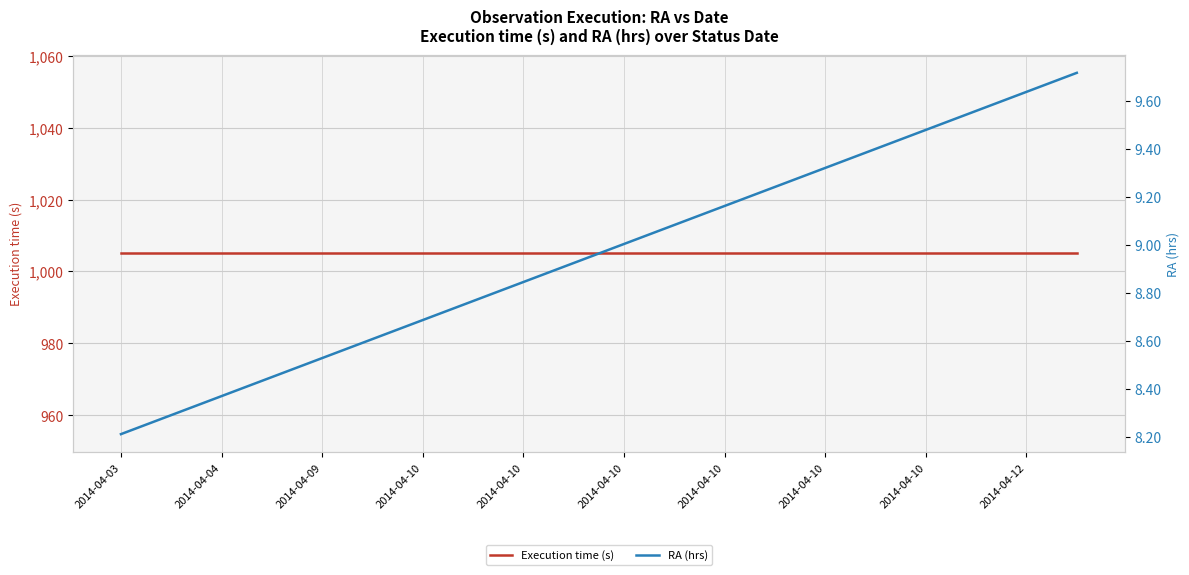

What is the sum of all RA (hrs) values?

179.3